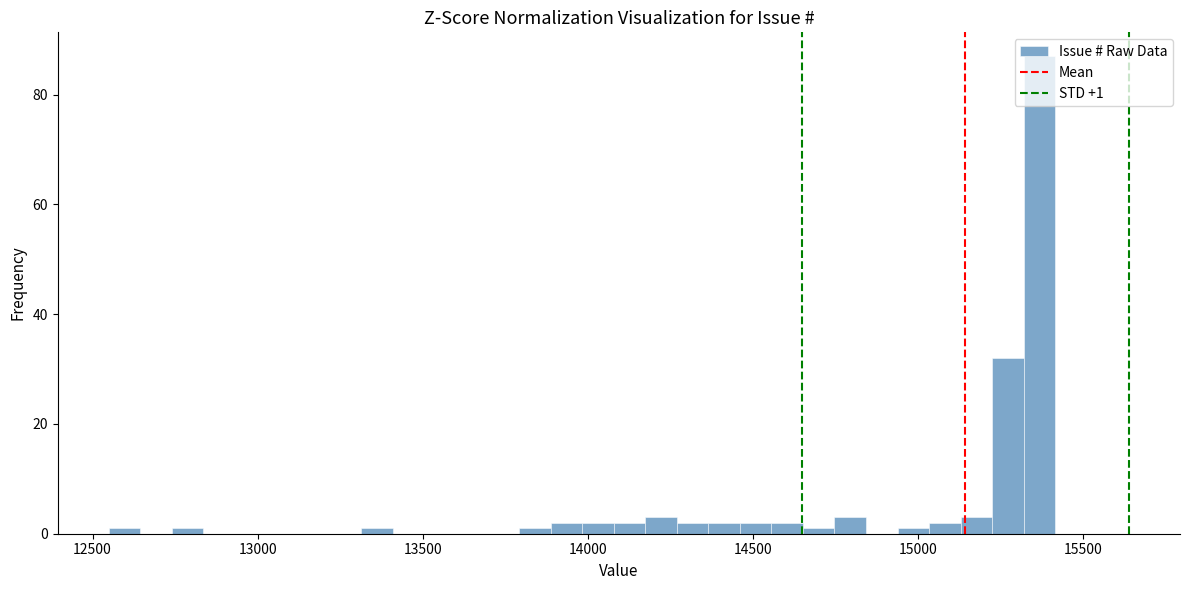

Read against the x-axis, roughly where is the centre of the tallest bar?

15350